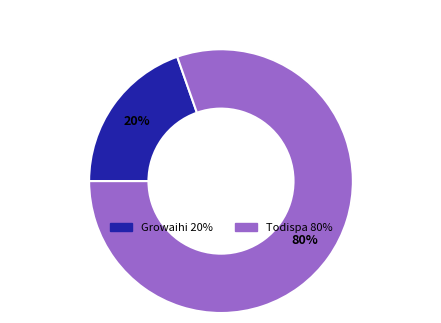

To the nearest percent, what portion does Todispa represent?

80%